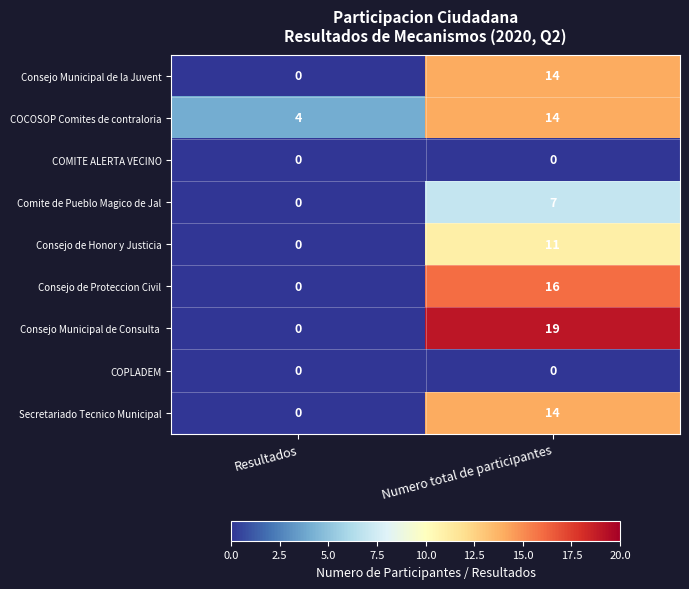

How many categories are shown in the chart?

2